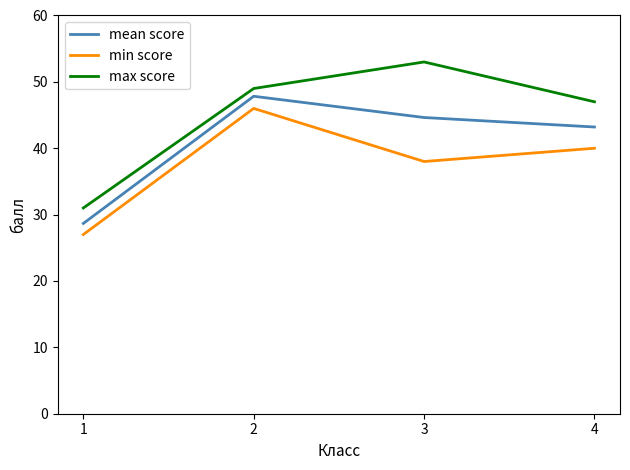

The value of max score at 1 is 20.8. True or false?

False